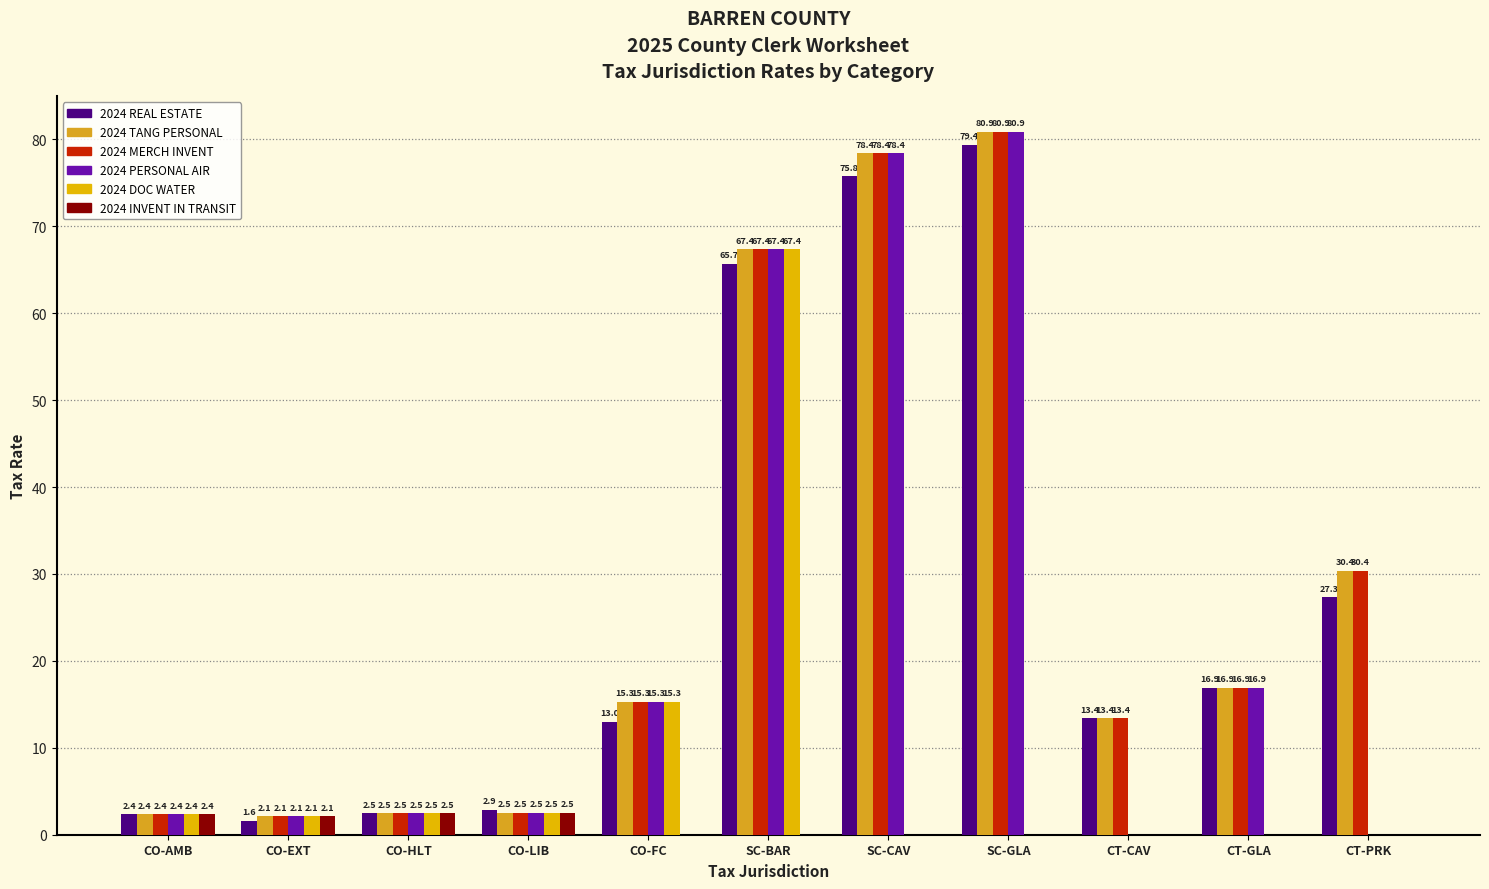

Reading left to right, list all the values displayed in this chart.

2024 REAL ESTATE: 2.4	1.6	2.5	2.9	13.0	65.7	75.8	79.4	13.4	16.9	27.3
2024 TANG PERSONAL: 2.4	2.1	2.5	2.5	15.3	67.4	78.4	80.9	13.4	16.9	30.4
2024 MERCH INVENT: 2.4	2.1	2.5	2.5	15.3	67.4	78.4	80.9	13.4	16.9	30.4
2024 PERSONAL AIR: 2.4	2.1	2.5	2.5	15.3	67.4	78.4	80.9	0.0	16.9	0.0
2024 DOC WATER: 2.4	2.1	2.5	2.5	15.3	67.4	0.0	0.0	0.0	0.0	0.0
2024 INVENT IN TRANSIT: 2.4	2.1	2.5	2.5	0.0	0.0	0.0	0.0	0.0	0.0	0.0